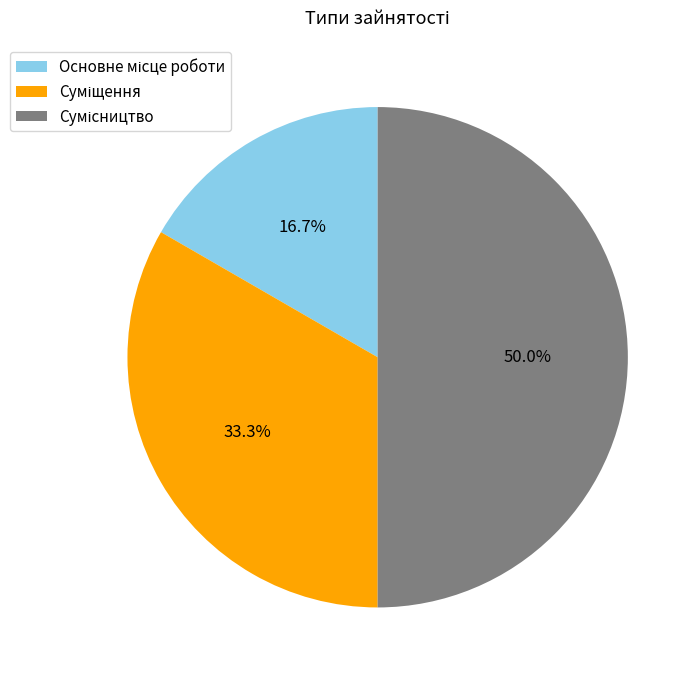

How many segments does this pie chart have?

3